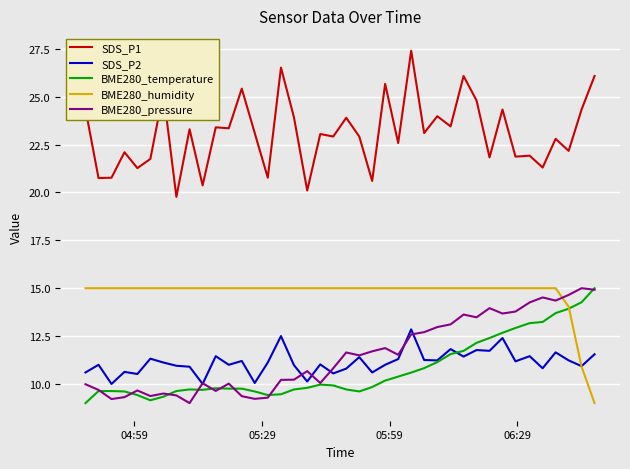

What is the minimum value for BME280_pressure?

9.0